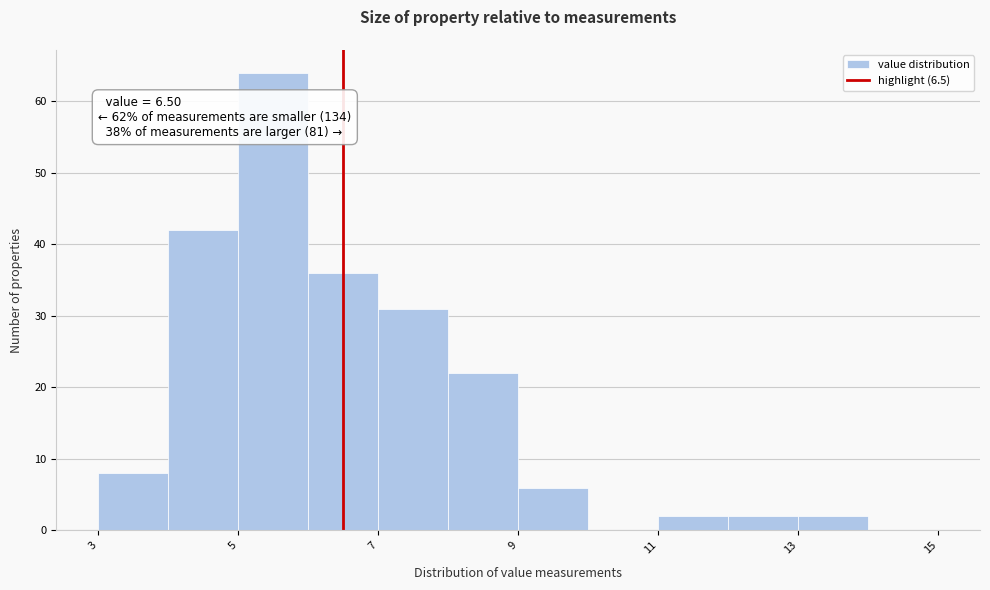

Over which range of the x-axis is the bar tallest?

5 to 6